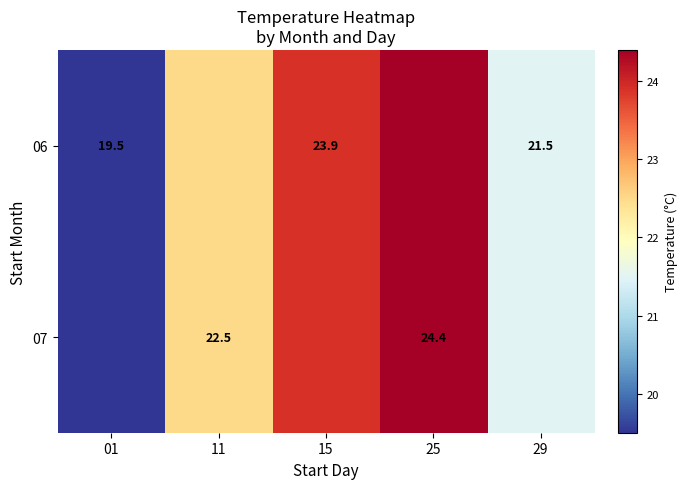

Is the value of 07 at 11 greater than the value of 06 at 15?

No